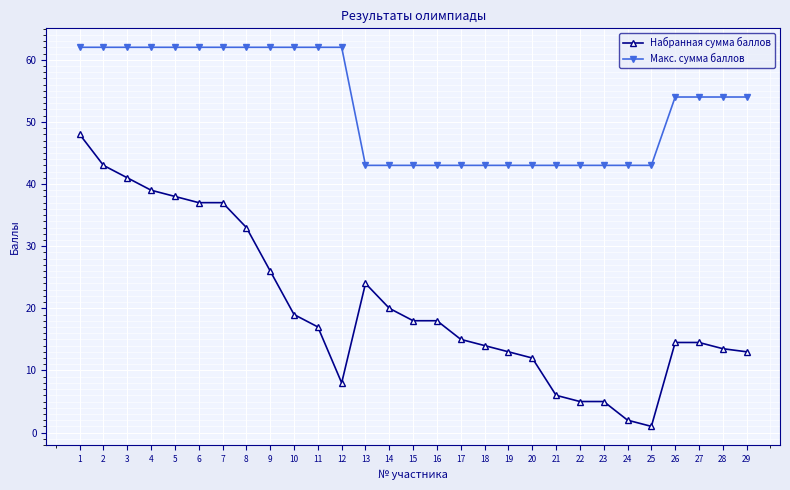

Reading left to right, extract all data points from this chart.

Набранная сумма баллов: 1=48.0	2=43.0	3=41.0	4=39.0	5=38.0	6=37.0	7=37.0	8=33.0	9=26.0	10=19.0	11=17.0	12=8.0	13=24.0	14=20.0	15=18.0	16=18.0	17=15.0	18=14.0	19=13.0	20=12.0	21=6.0	22=5.0	23=5.0	24=2.0	25=1.0	26=14.5	27=14.5	28=13.5	29=13.0
Макс. сумма баллов: 1=62.0	2=62.0	3=62.0	4=62.0	5=62.0	6=62.0	7=62.0	8=62.0	9=62.0	10=62.0	11=62.0	12=62.0	13=43.0	14=43.0	15=43.0	16=43.0	17=43.0	18=43.0	19=43.0	20=43.0	21=43.0	22=43.0	23=43.0	24=43.0	25=43.0	26=54.0	27=54.0	28=54.0	29=54.0